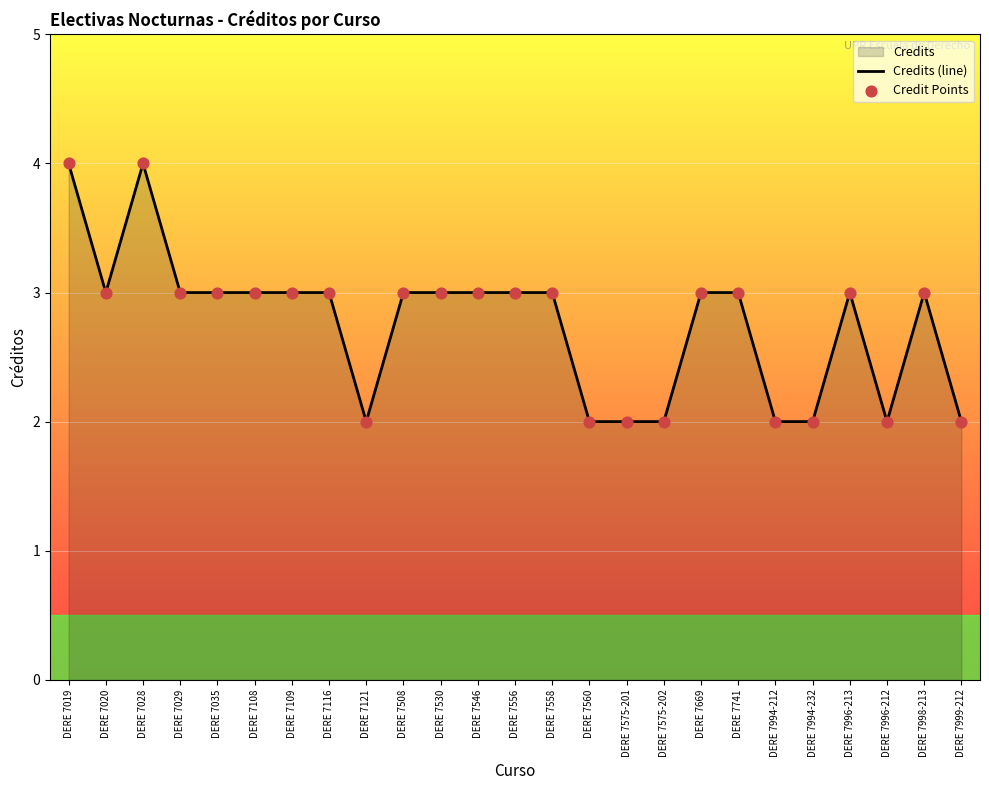

What is the greatest value displayed?

4